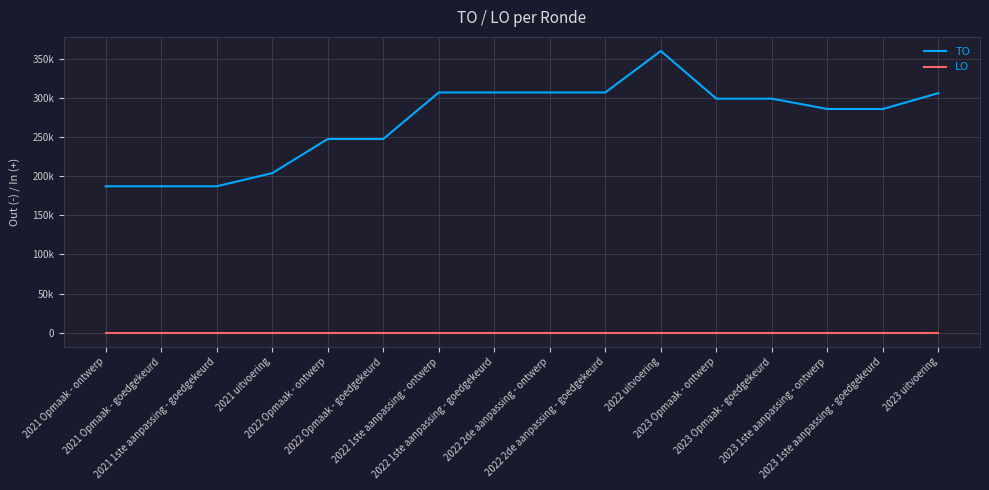

At which category is the sum across all series the highest?

2022 uitvoering